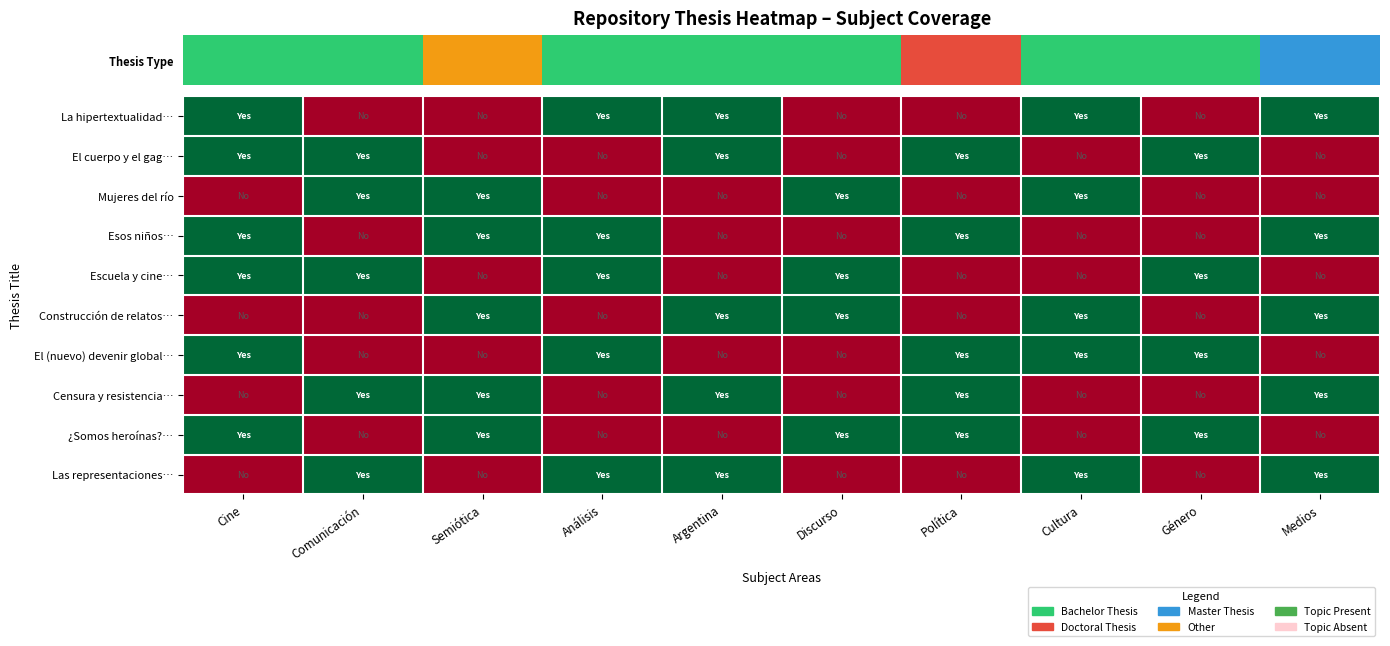

Reading left to right, transcribe all the data shown in this chart.

La hipertextualidad…: Cine=1	Comunicación=0	Semiótica=0	Análisis=1	Argentina=1	Discurso=0	Política=0	Cultura=1	Género=0	Medios=1
El cuerpo y el gag…: Cine=1	Comunicación=1	Semiótica=0	Análisis=0	Argentina=1	Discurso=0	Política=1	Cultura=0	Género=1	Medios=0
Mujeres del río: Cine=0	Comunicación=1	Semiótica=1	Análisis=0	Argentina=0	Discurso=1	Política=0	Cultura=1	Género=0	Medios=0
Esos niños…: Cine=1	Comunicación=0	Semiótica=1	Análisis=1	Argentina=0	Discurso=0	Política=1	Cultura=0	Género=0	Medios=1
Escuela y cine…: Cine=1	Comunicación=1	Semiótica=0	Análisis=1	Argentina=0	Discurso=1	Política=0	Cultura=0	Género=1	Medios=0
Construcción de relatos…: Cine=0	Comunicación=0	Semiótica=1	Análisis=0	Argentina=1	Discurso=1	Política=0	Cultura=1	Género=0	Medios=1
El (nuevo) devenir global…: Cine=1	Comunicación=0	Semiótica=0	Análisis=1	Argentina=0	Discurso=0	Política=1	Cultura=1	Género=1	Medios=0
Censura y resistencia…: Cine=0	Comunicación=1	Semiótica=1	Análisis=0	Argentina=1	Discurso=0	Política=1	Cultura=0	Género=0	Medios=1
¿Somos heroínas?…: Cine=1	Comunicación=0	Semiótica=1	Análisis=0	Argentina=0	Discurso=1	Política=1	Cultura=0	Género=1	Medios=0
Las representaciones…: Cine=0	Comunicación=1	Semiótica=0	Análisis=1	Argentina=1	Discurso=0	Política=0	Cultura=1	Género=0	Medios=1